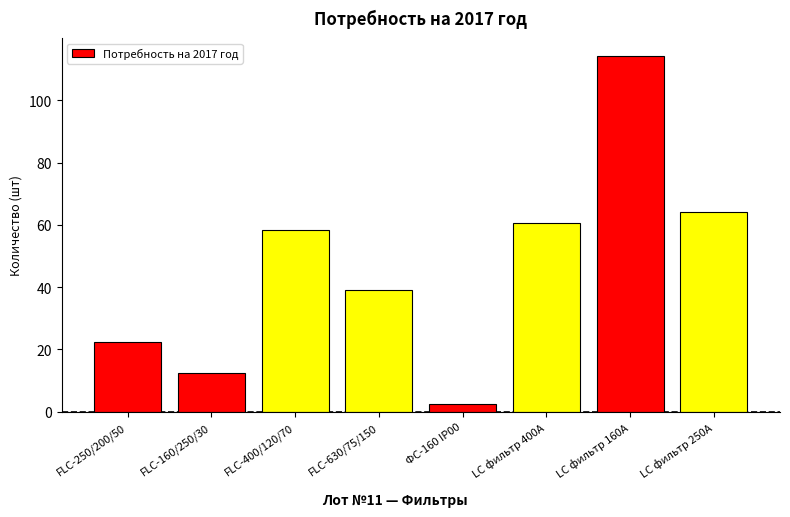

How many data points are above 58?

4